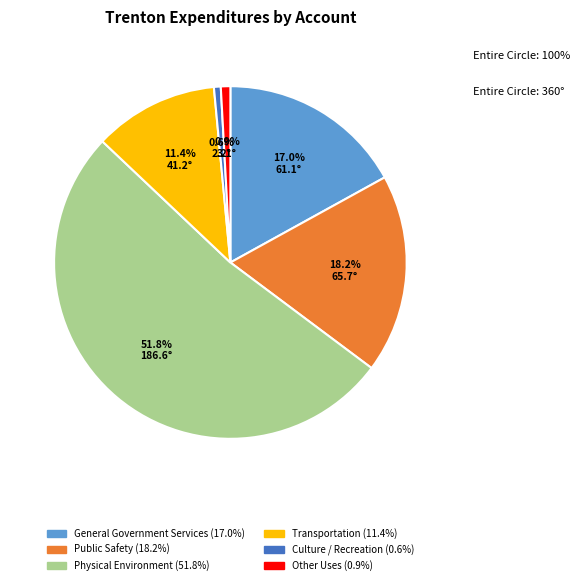

Which category has the biggest portion of the pie?

Physical Environment